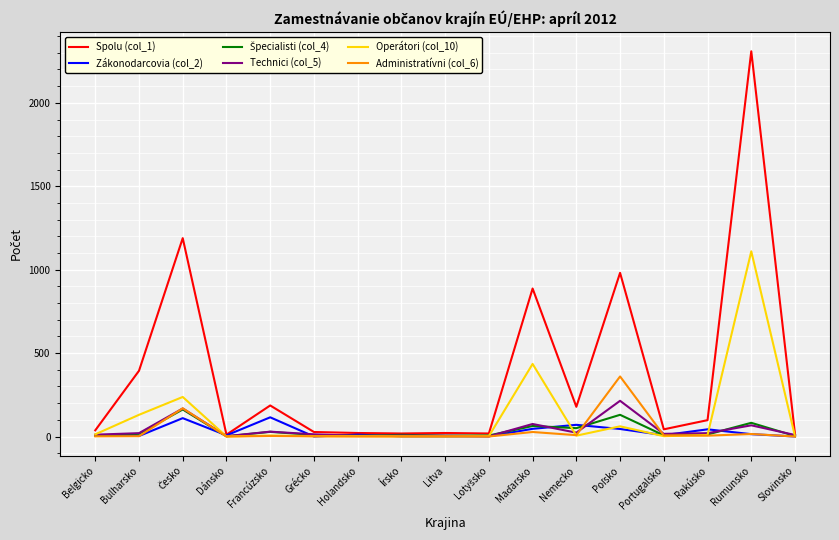

Which series has the largest total across all categories?

Spolu (col_1)